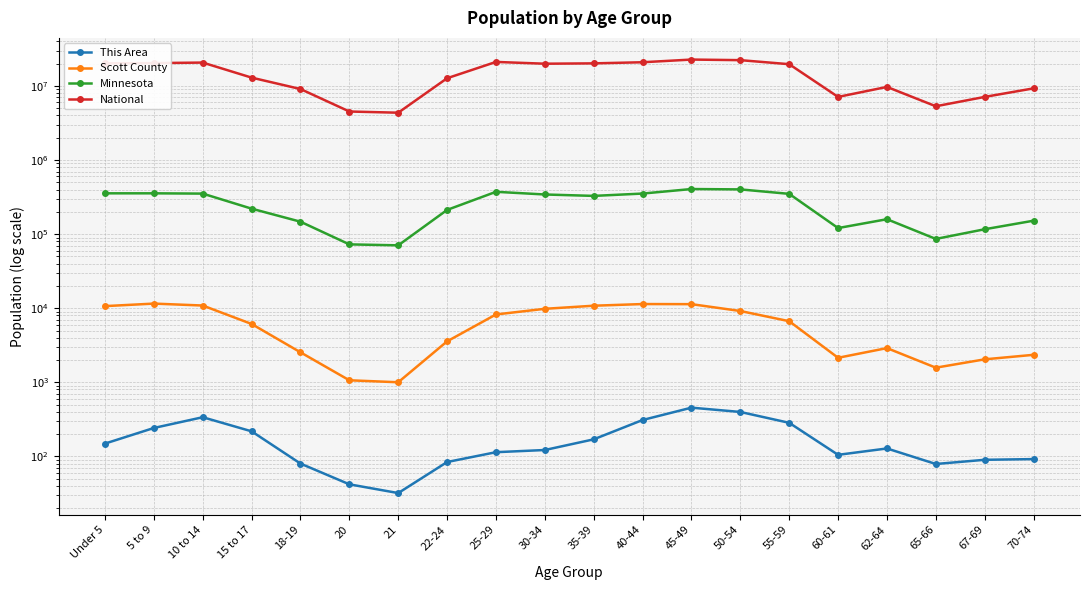

True or false: National has a value of 22708591 at 45-49.

True